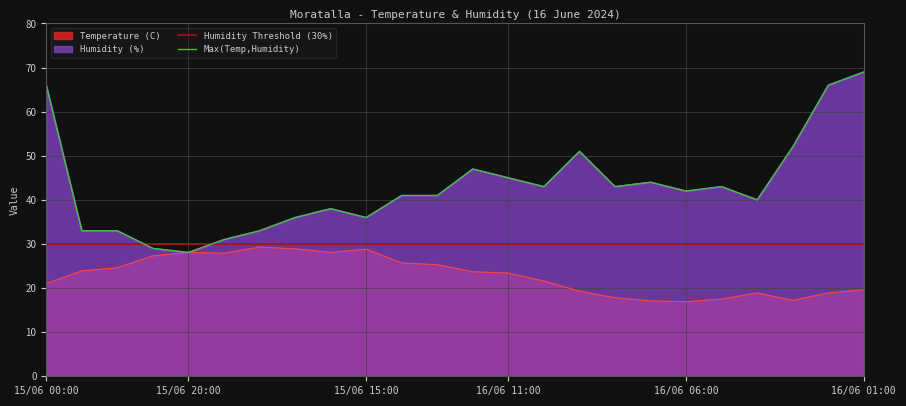

True or false: Temperature (C) has a value of 51.1 at 15/06 18:00.

False